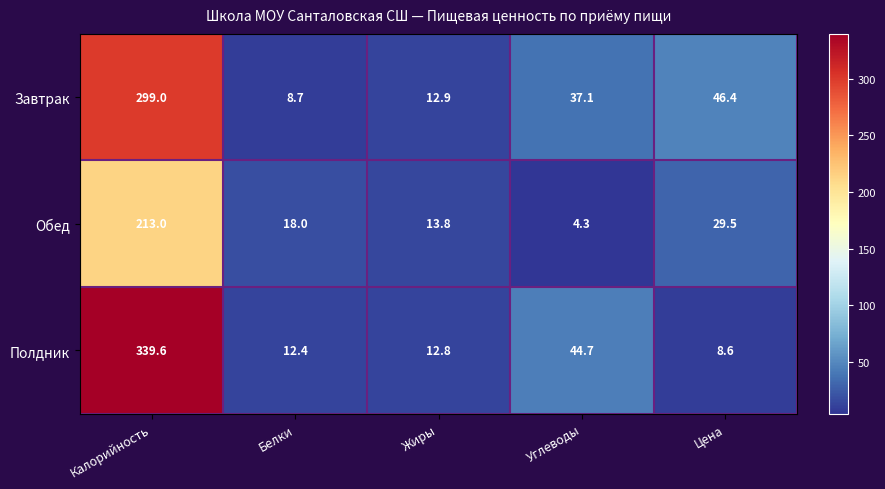

Rank the series at Жиры from highest to lowest value.

Обед, Завтрак, Полдник